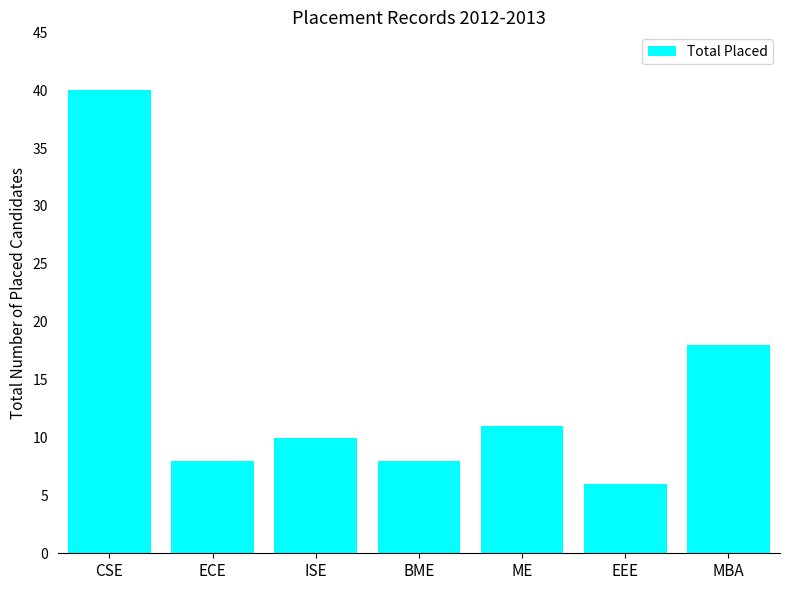

At which label is the value closest to 23?

MBA